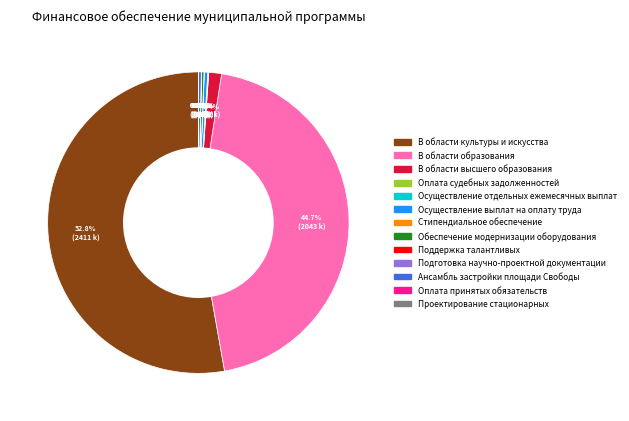

What percentage is NOT represented by В области образования?

55.3%